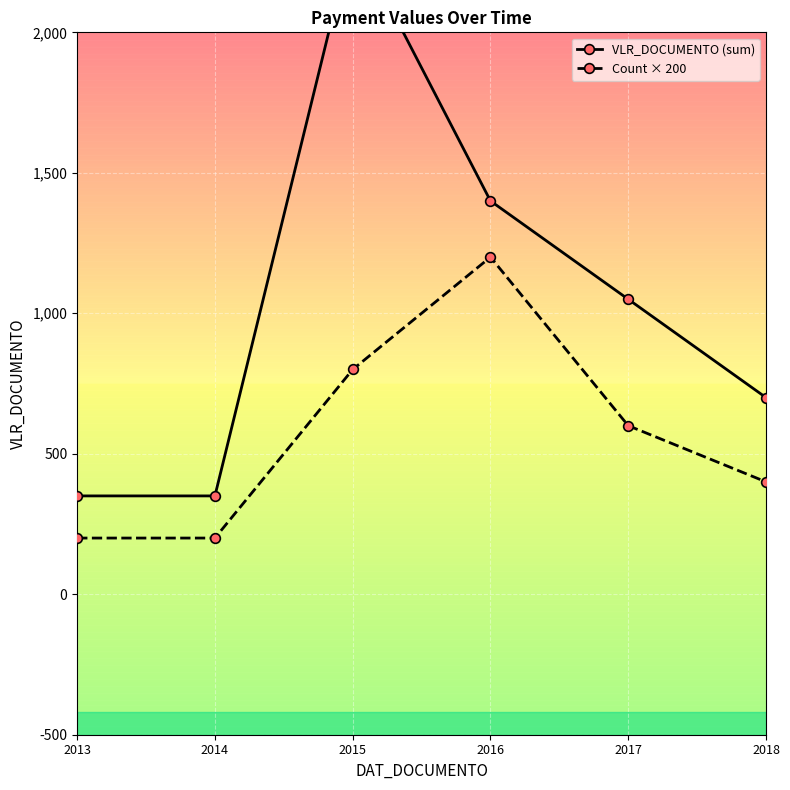

True or false: VLR_DOCUMENTO (sum) and Count × 200 intersect in this chart.

False